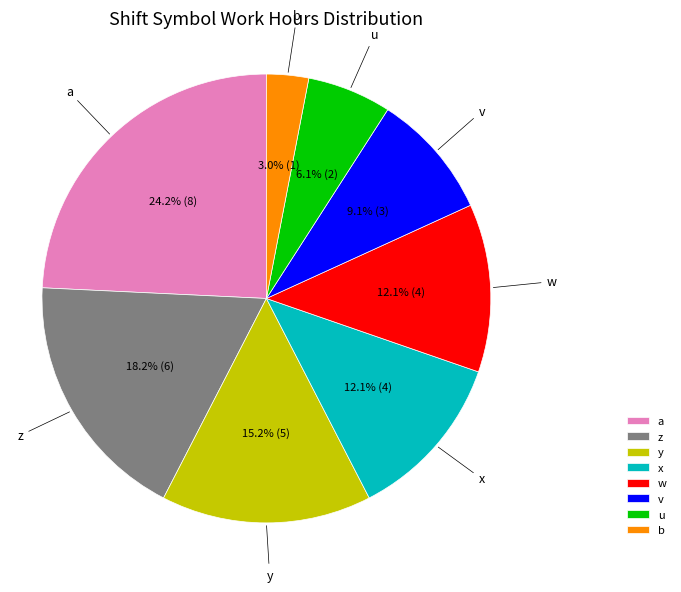

To the nearest percent, what percentage of the pie is b?

3%